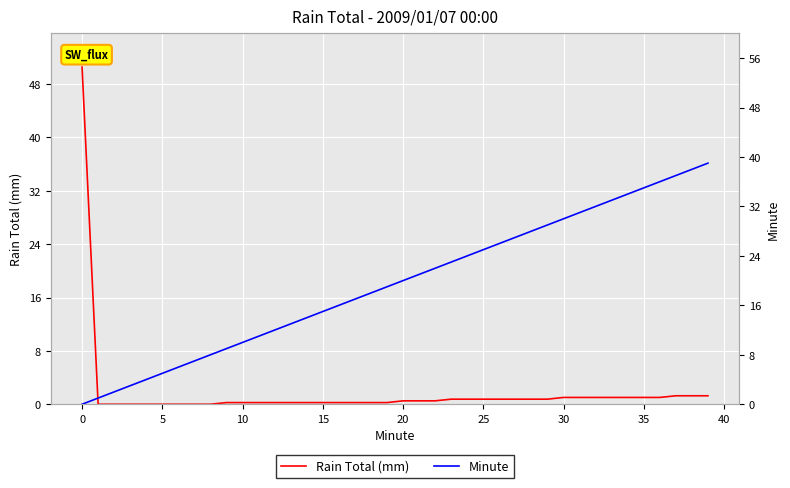

What are all the series names shown in the legend?

Rain Total (mm), Minute